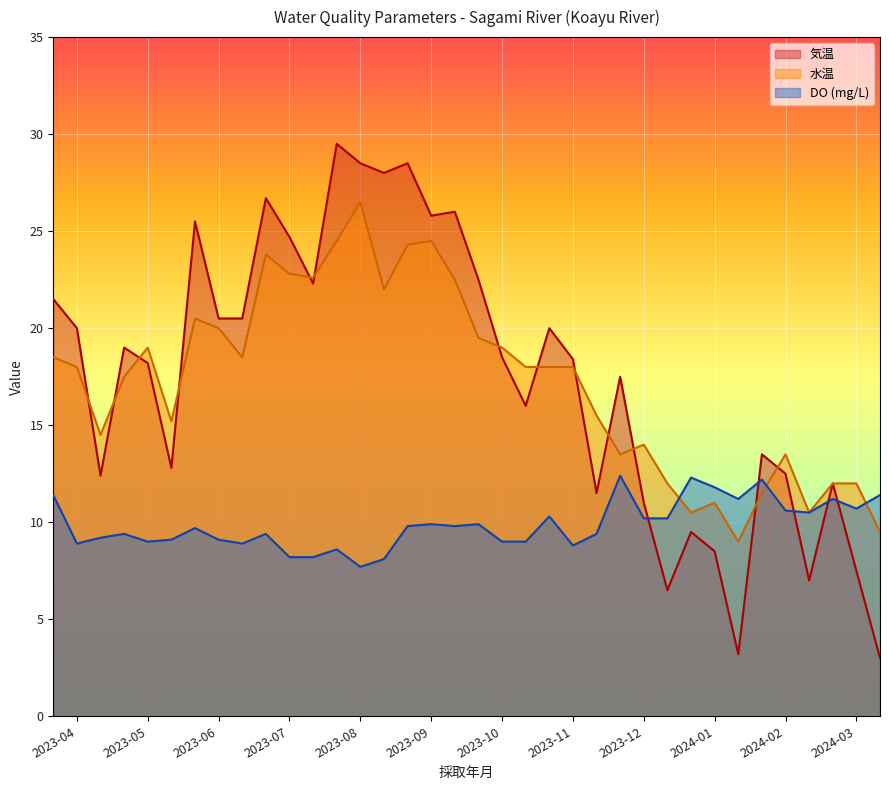

Which series has the largest range (max minus min)?

気温